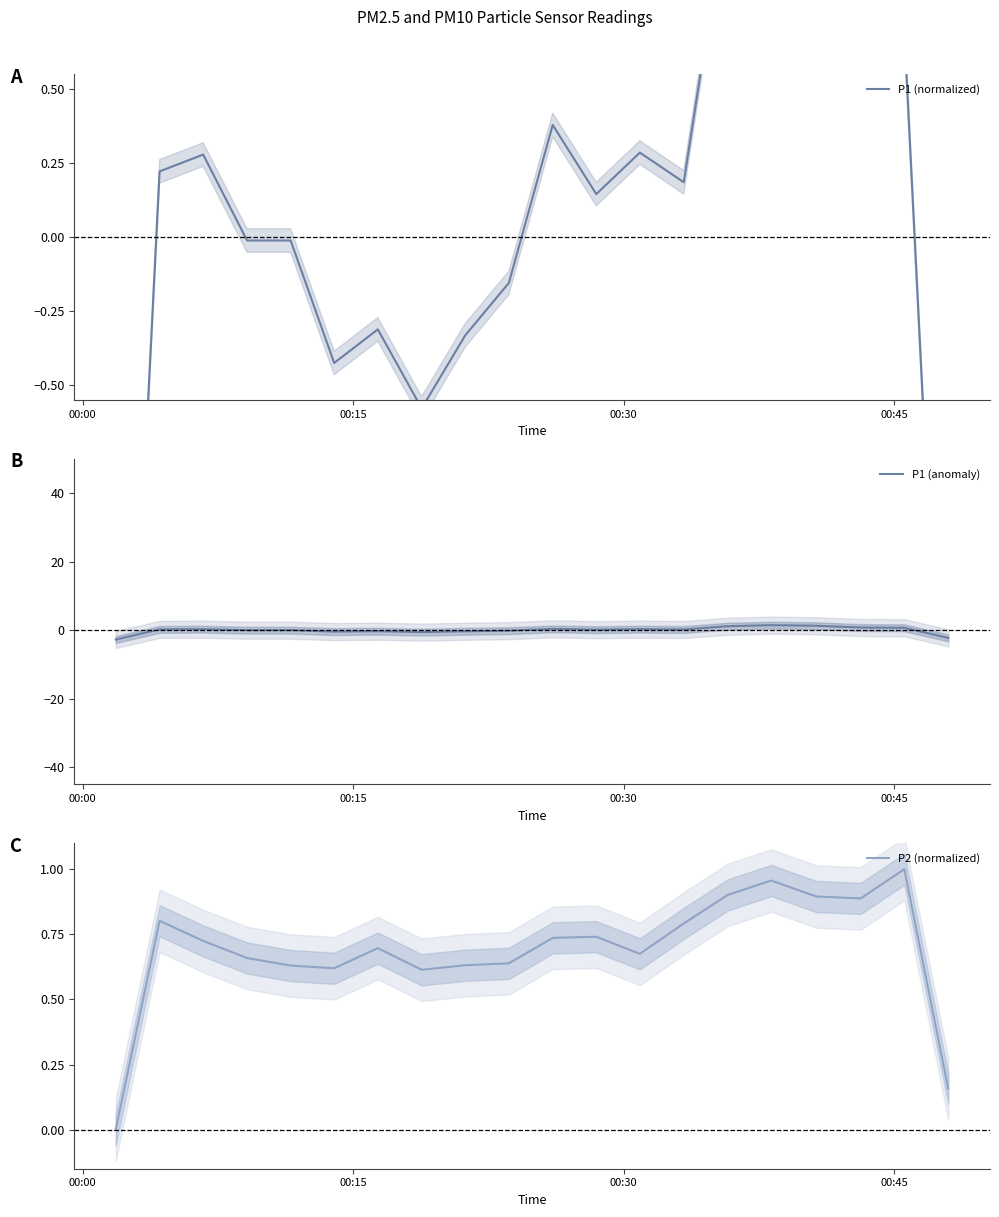

True or false: P1 (normalized) has more than 1 interior local peaks.

True